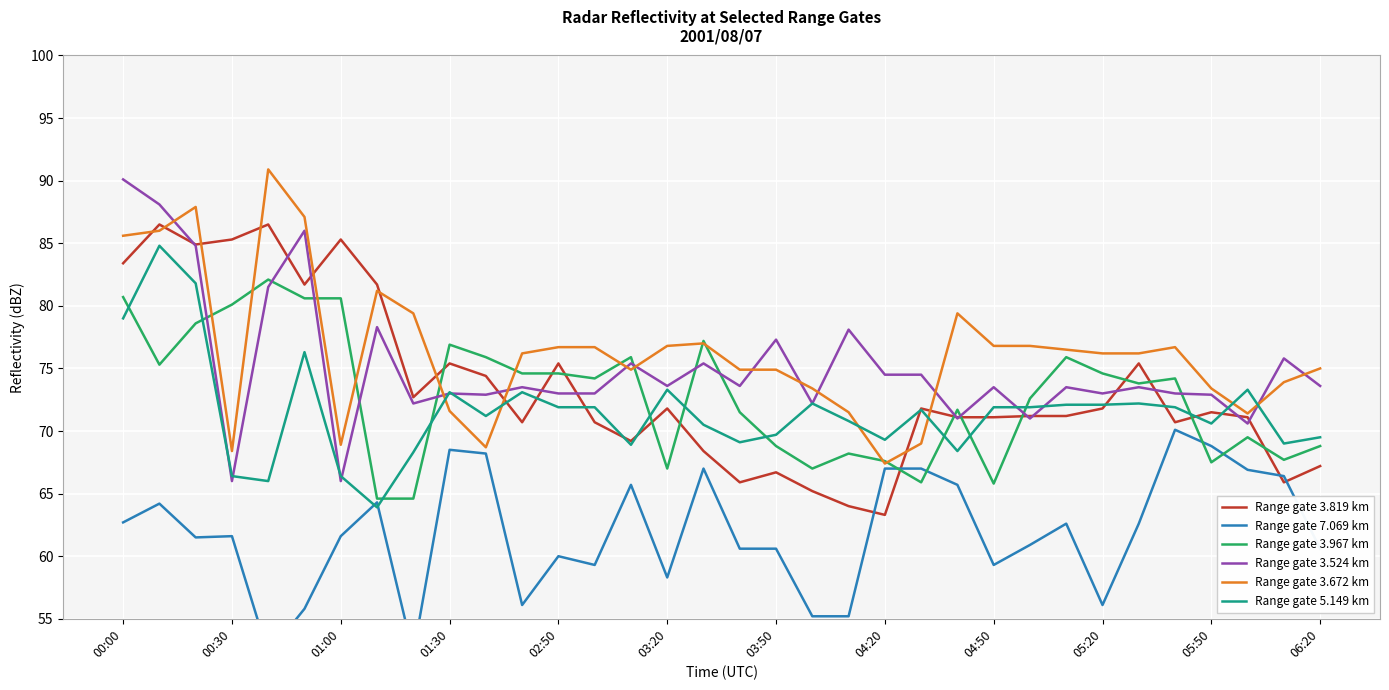

Reading left to right, extract all data points from this chart.

Range gate 3.819 km: 83.4	86.5	84.9	85.3	86.5	81.7	85.3	81.7	72.7	75.4	74.4	70.7	75.4	70.7	69.2	71.8	68.4	65.9	66.7	65.2	64.0	63.3	71.8	71.1	71.1	71.2	71.2	71.8	75.4	70.7	71.5	71.1	65.9	67.2
Range gate 7.069 km: 62.7	64.2	61.5	61.6	52.2	55.8	61.6	64.3	52.2	68.5	68.2	56.1	60.0	59.3	65.7	58.3	67.0	60.6	60.6	55.2	55.2	67.0	67.0	65.7	59.3	60.9	62.6	56.1	62.6	70.1	68.8	66.9	66.4	60.6
Range gate 3.967 km: 80.7	75.3	78.6	80.1	82.1	80.6	80.6	64.6	64.6	76.9	75.9	74.6	74.6	74.2	75.9	67.0	77.2	71.5	68.8	67.0	68.2	67.6	65.9	71.7	65.8	72.6	75.9	74.6	73.8	74.2	67.5	69.5	67.7	68.8
Range gate 3.524 km: 90.1	88.1	84.8	66.0	81.5	86.0	66.0	78.3	72.2	73.0	72.9	73.5	73.0	73.0	75.4	73.6	75.4	73.6	77.3	72.2	78.1	74.5	74.5	71.0	73.5	71.0	73.5	73.0	73.5	73.0	72.9	70.6	75.8	73.6
Range gate 3.672 km: 85.6	86.0	87.9	68.4	90.9	87.1	68.9	81.2	79.4	71.6	68.7	76.2	76.7	76.7	74.9	76.8	77.0	74.9	74.9	73.4	71.5	67.4	69.0	79.4	76.8	76.8	76.5	76.2	76.2	76.7	73.4	71.4	73.9	75.0
Range gate 5.149 km: 79.0	84.8	81.8	66.4	66.0	76.3	66.4	63.9	68.3	73.1	71.2	73.1	71.9	71.9	68.9	73.3	70.5	69.1	69.7	72.2	70.8	69.3	71.7	68.4	71.9	71.9	72.1	72.1	72.2	71.9	70.6	73.3	69.0	69.5